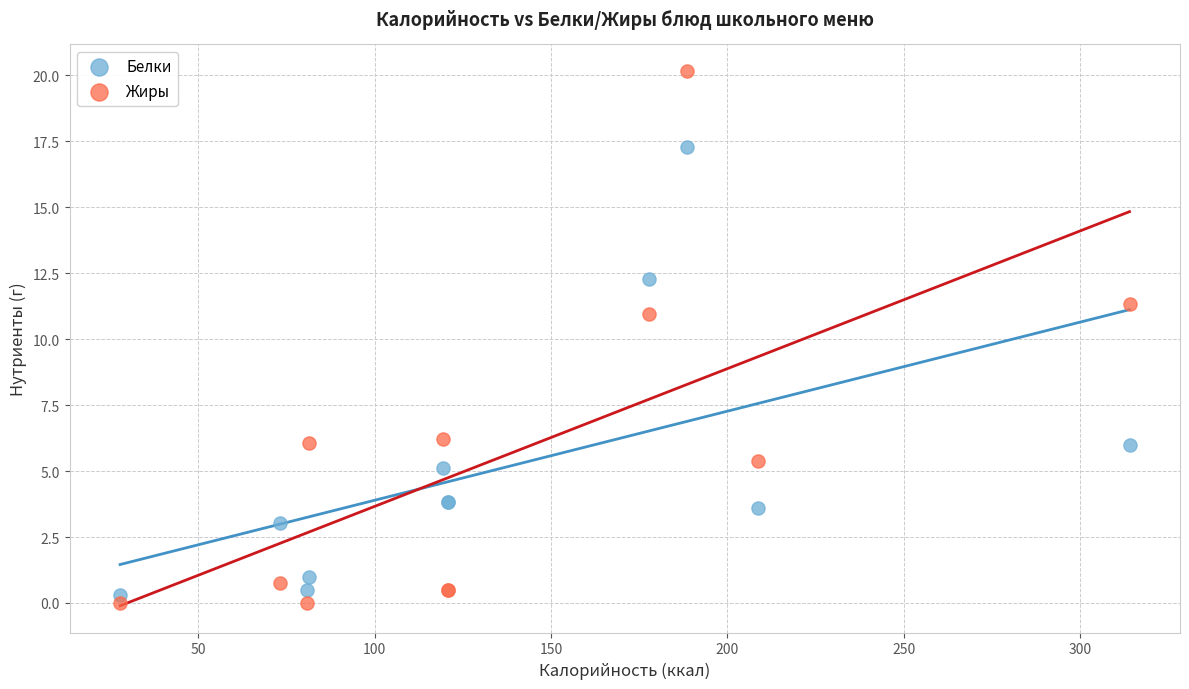

Which series contains the lowest Y value?

Жиры